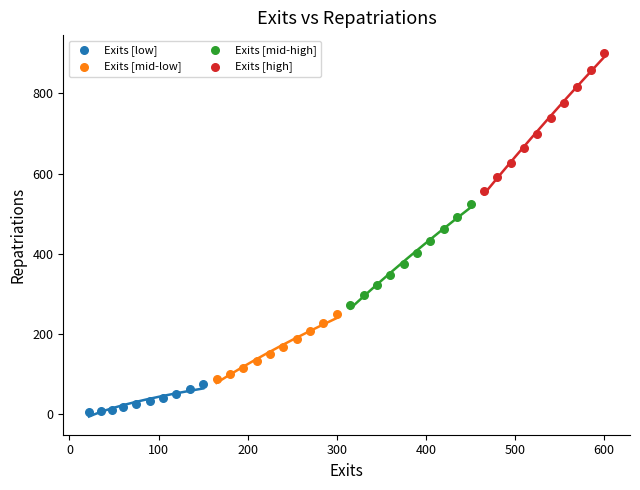

Which series reaches the minimum Y coordinate?

Exits [low]